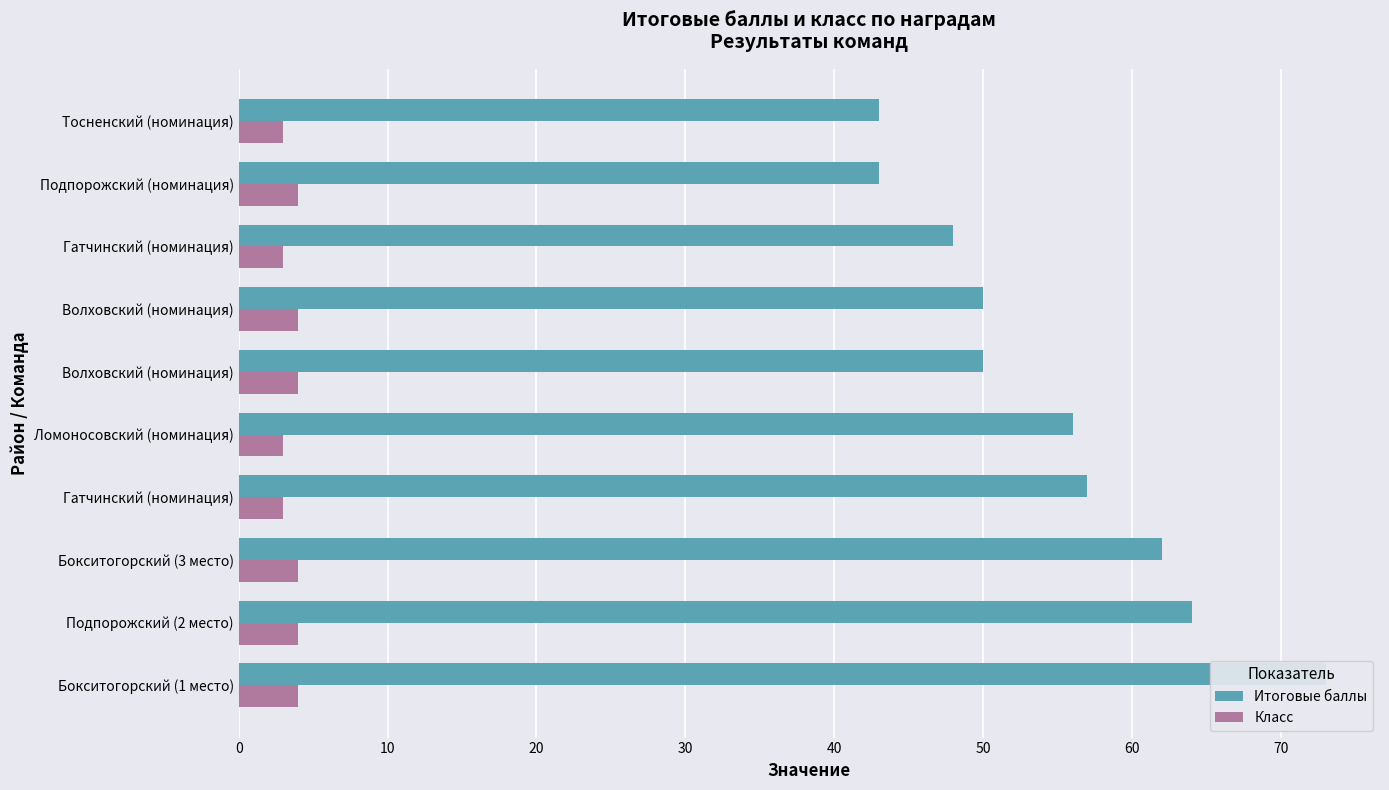

The Класс series shows 1 at 40. True or false?

False